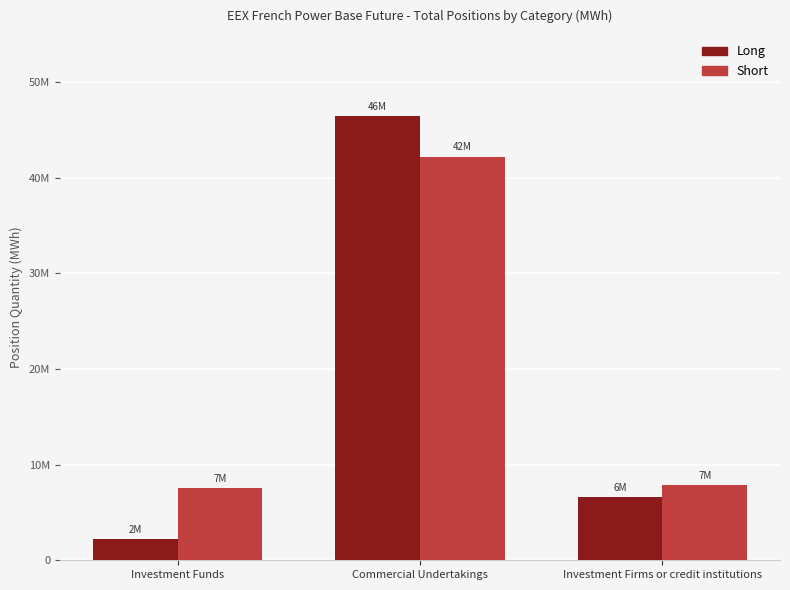

At which label does Short first exceed 7870847?

Commercial Undertakings